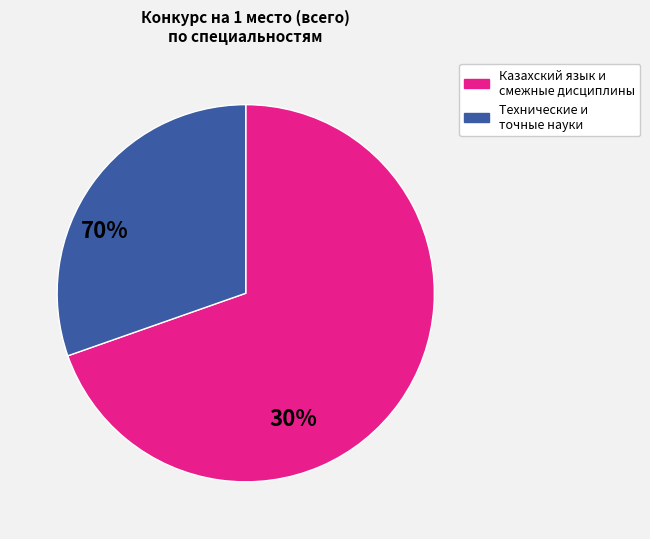

Is there any slice that represents more than half of the pie?

Yes